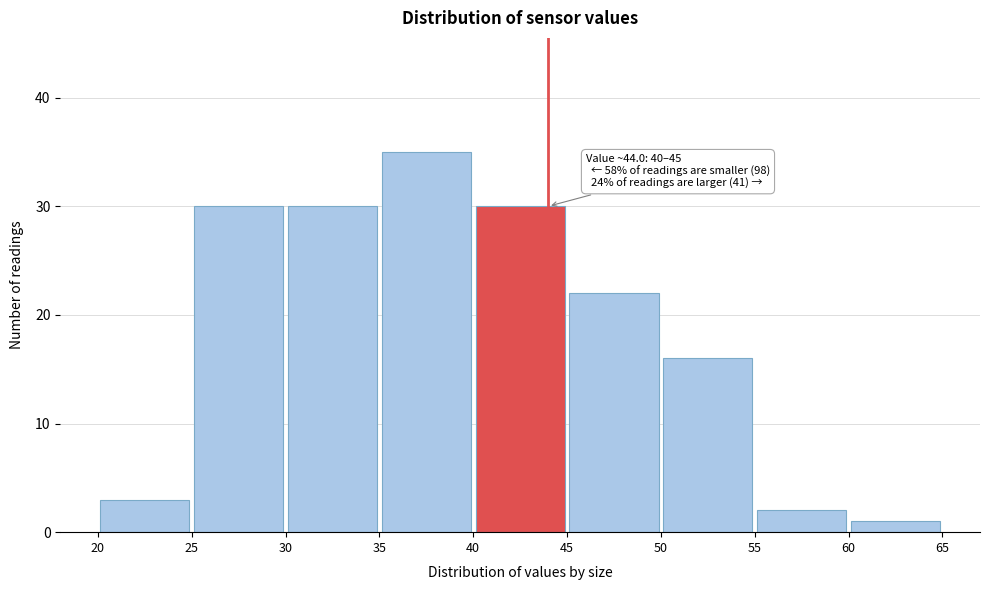

Which range on the x-axis has the tallest bar?

35 to 40